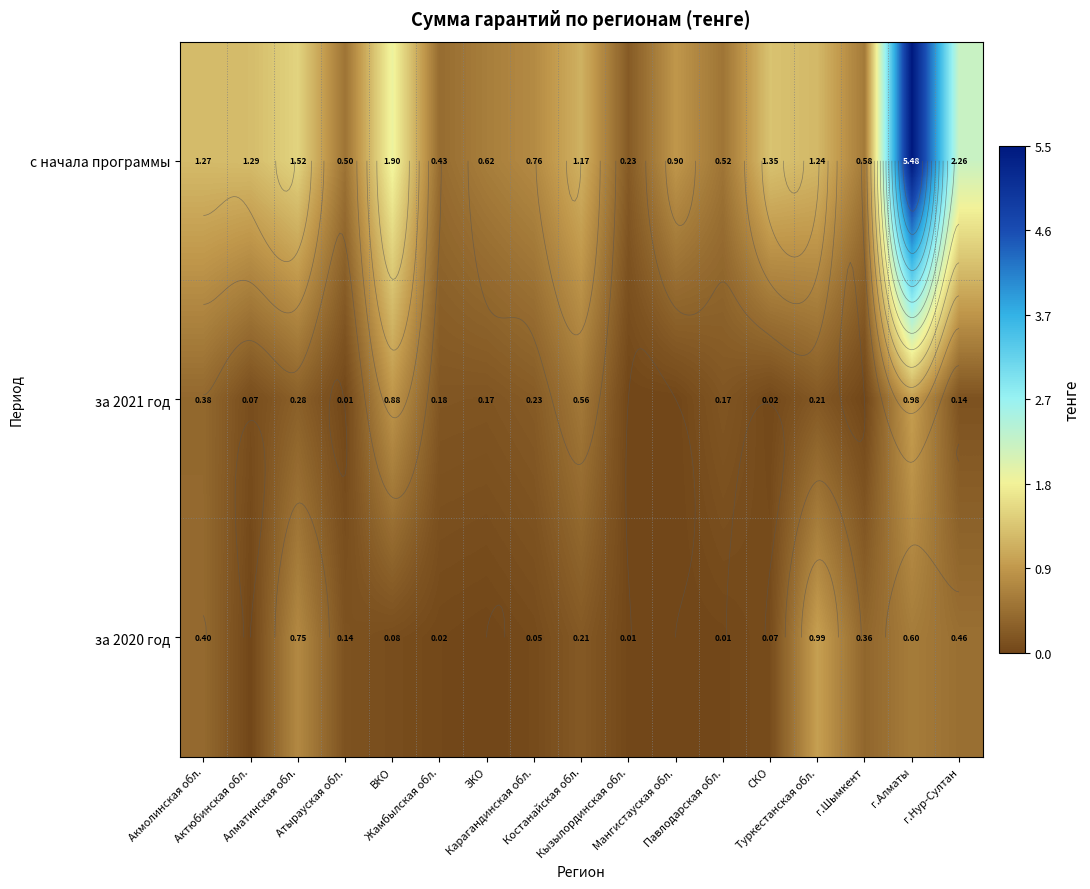

Between Алматинская обл. and СКО, which series saw the biggest shift?

за 2020 год